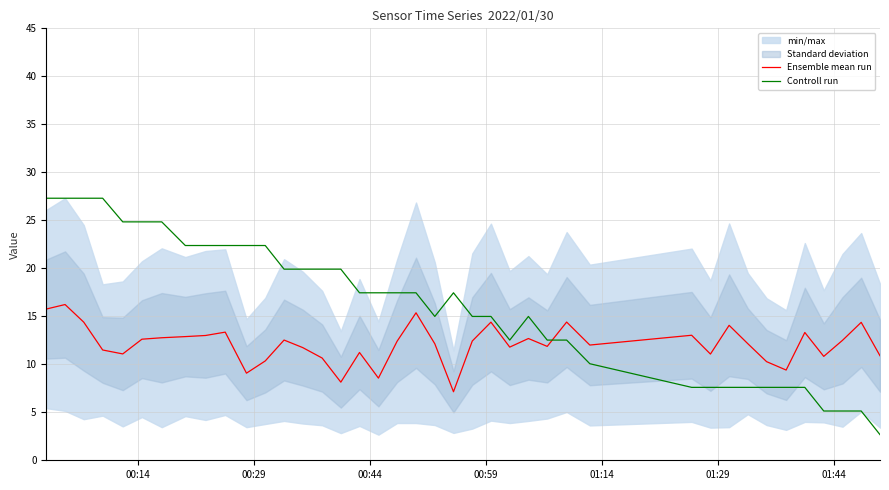

True or false: Ensemble mean run and Controll run cross at least once.

True